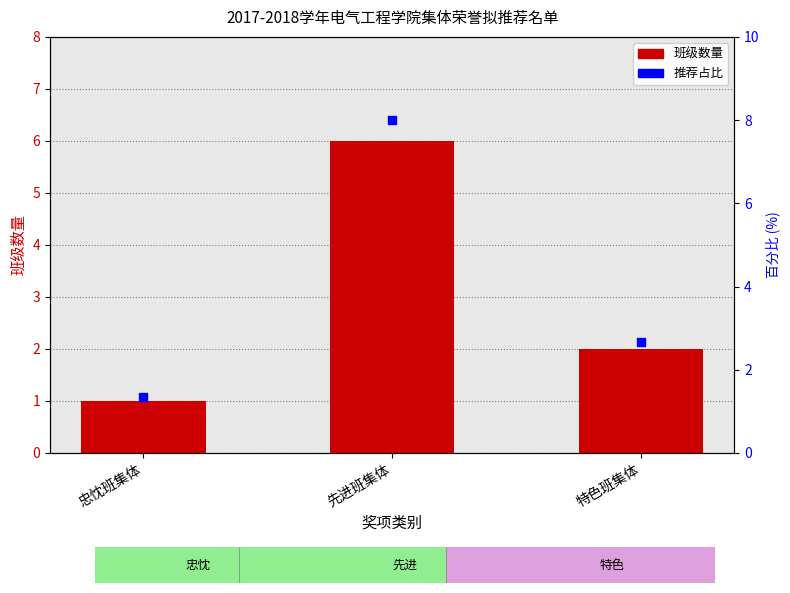

Which series contains the highest Y value?

推荐占比